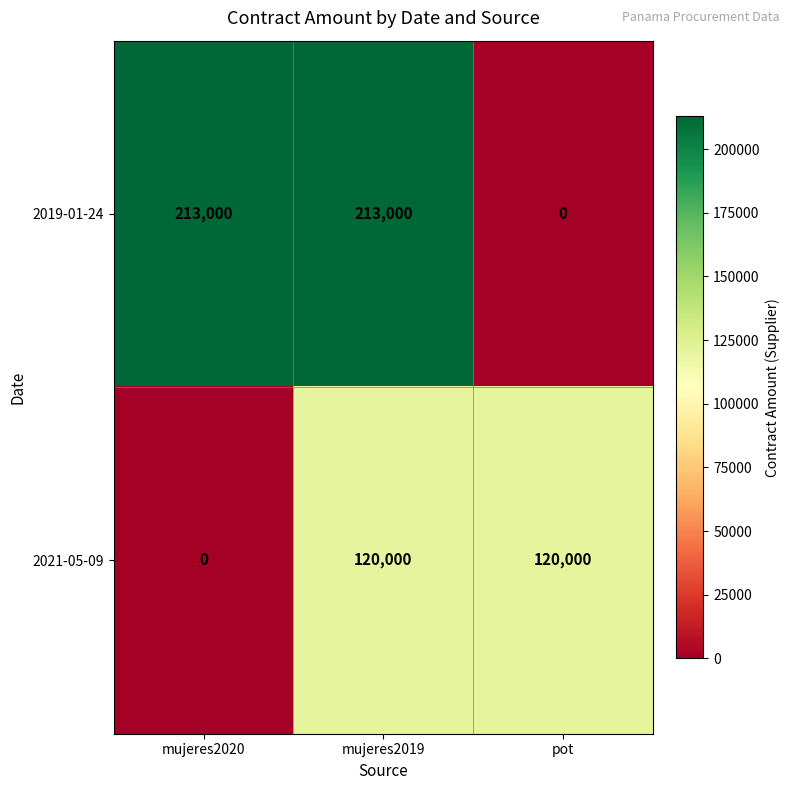

How many data points in 2019-01-24 are less than 213000?

1